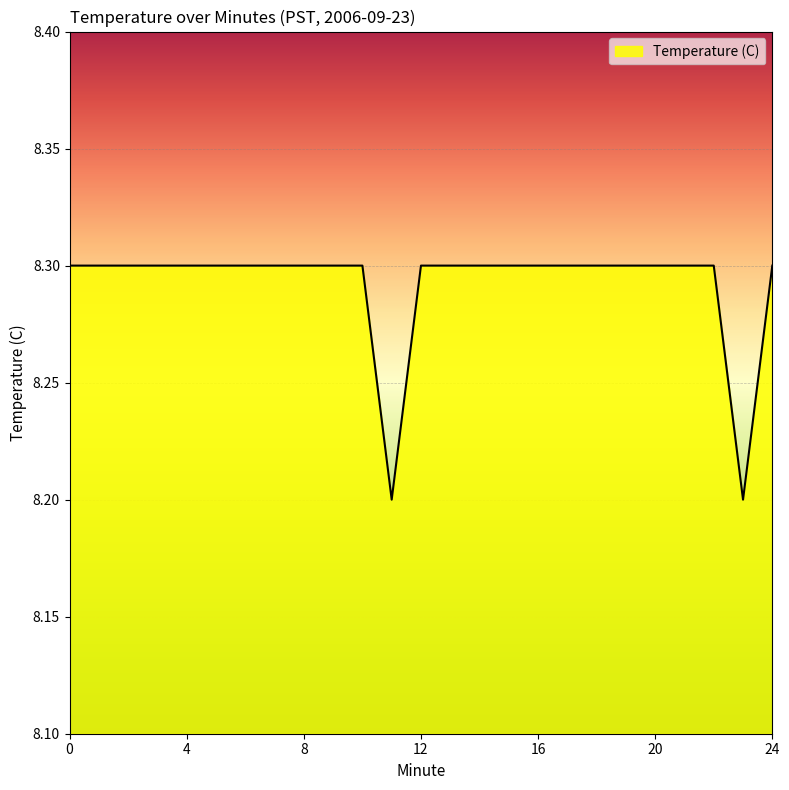

What is the maximum value shown in the chart?

8.3